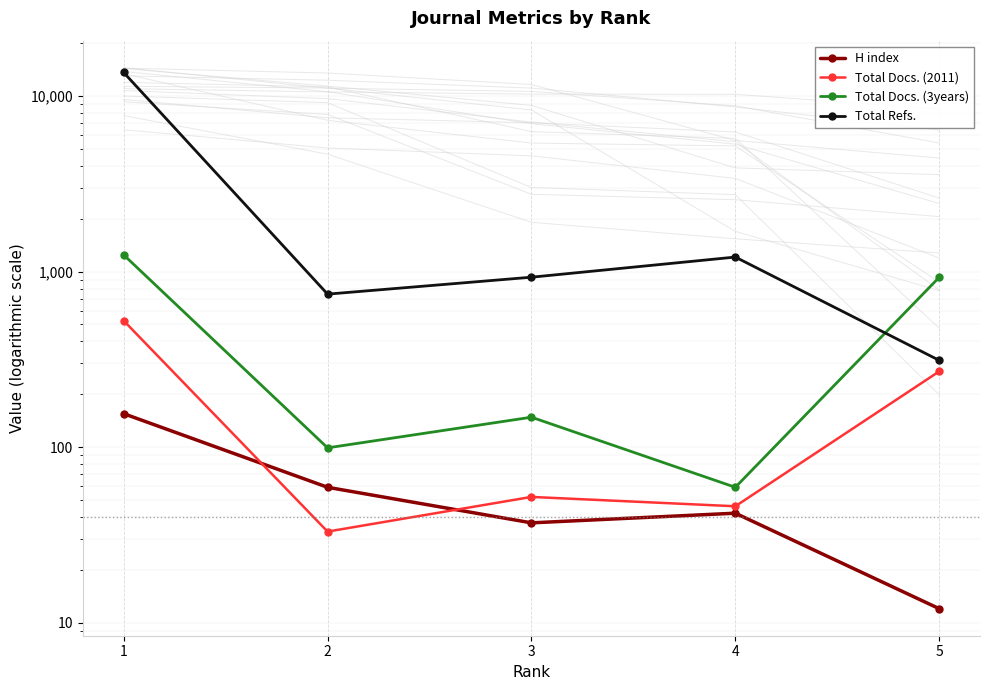

What is the difference between the Total Docs. (3years) values at 4 and 1?

1186